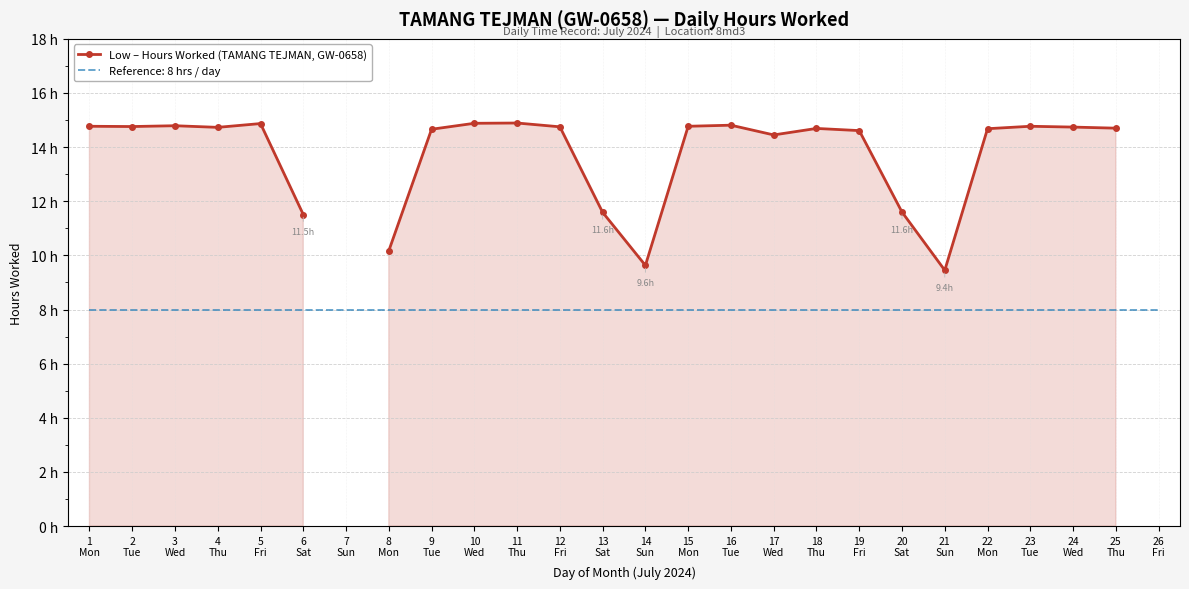

Between 13
Sat and 12
Fri, which is larger?

12
Fri